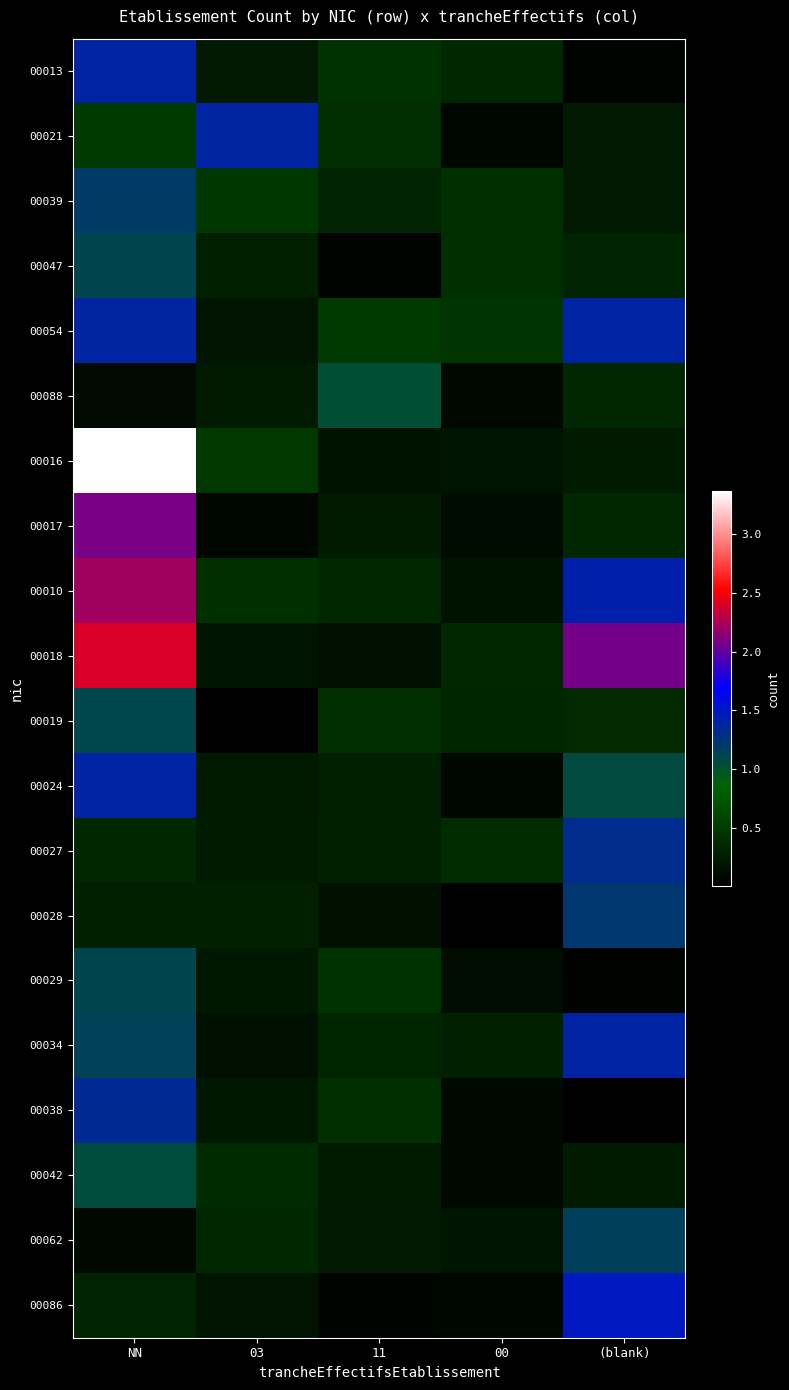

What is the spread (max minus min) of values at NN?

3.3